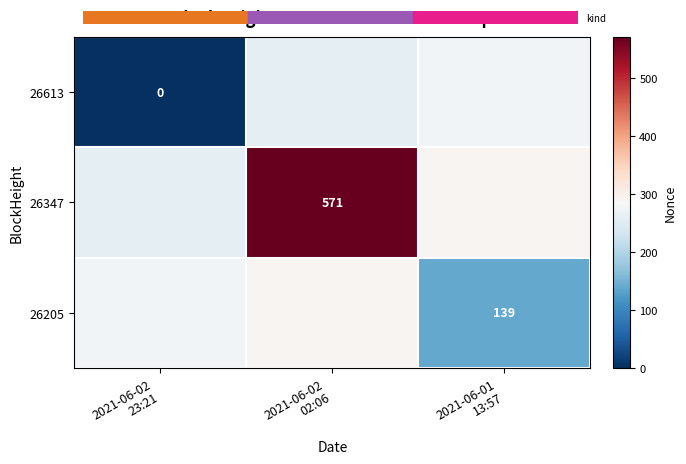

Which series changed the most between 2021-06-02 23:21 and 2021-06-01 13:57?

26613